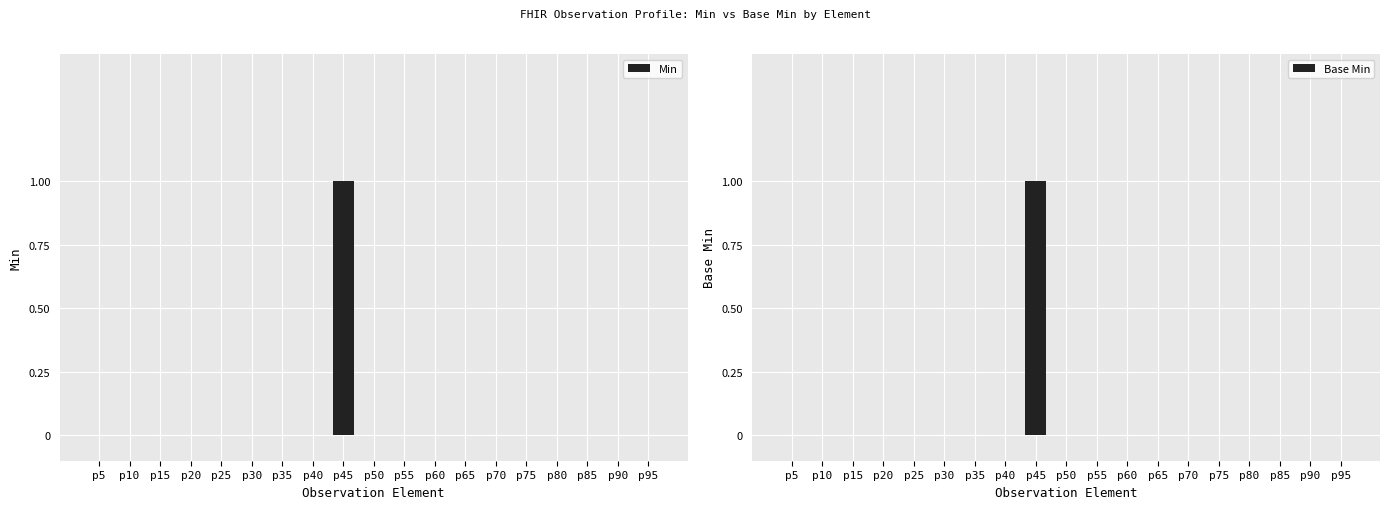

How many groups of bars are there?

19